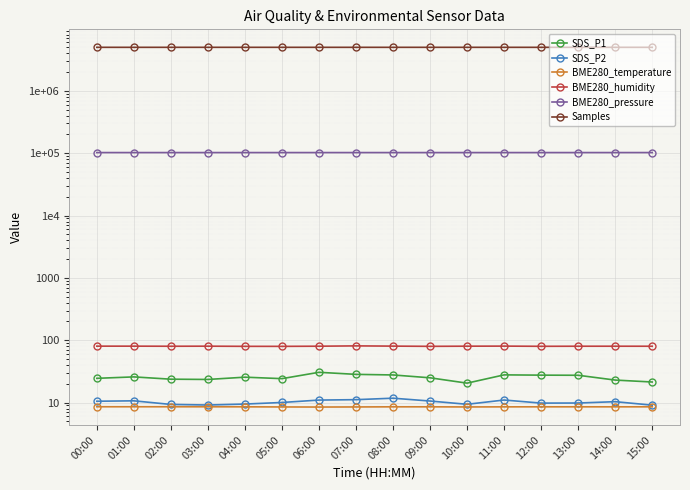

What is the difference between the maximum and minimum values in the BME280_pressure series?

30.1